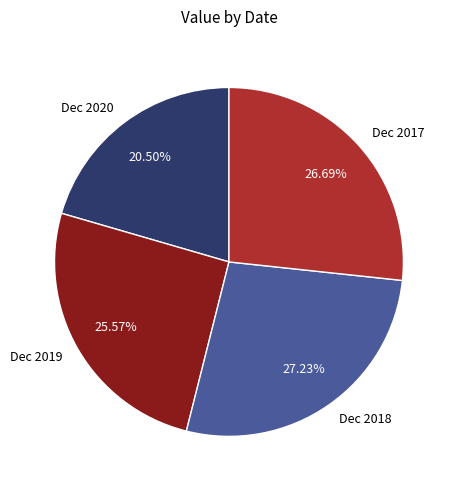

Approximately how many times larger is the value at Dec 2018 compared to Dec 2020?

1.3